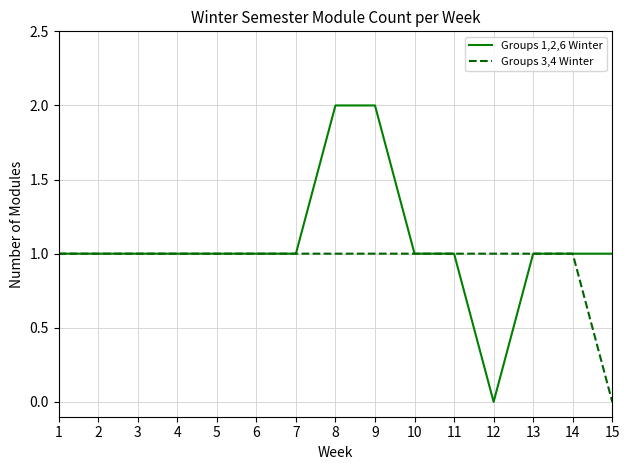

Which series changed the most between 9 and 13?

Groups 1,2,6 Winter